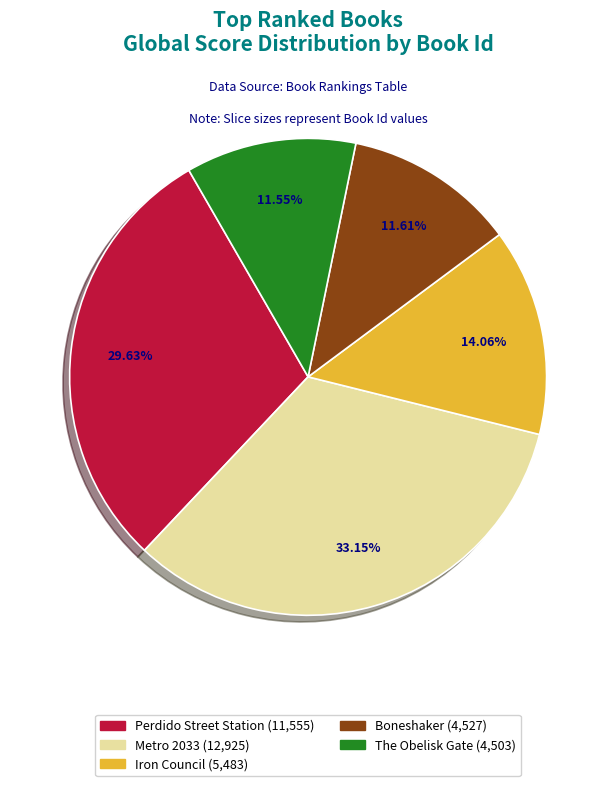

Does Iron Council represent more than half of the total?

No